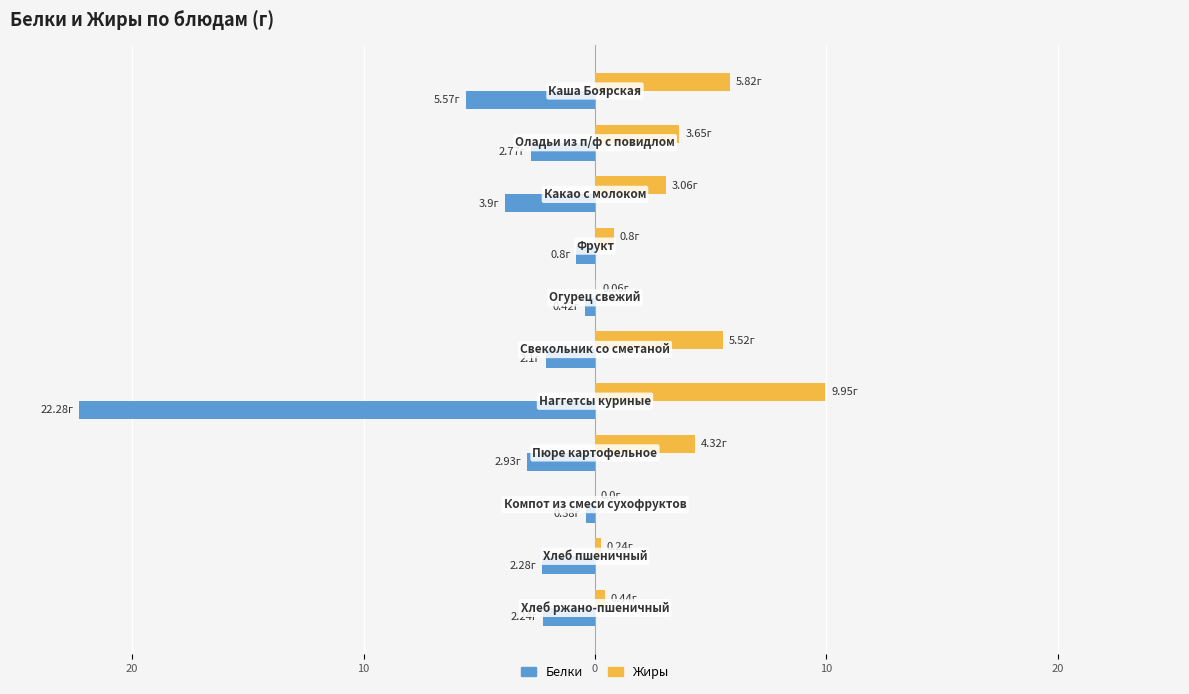

What is the sum of all Жиры values?

33.9